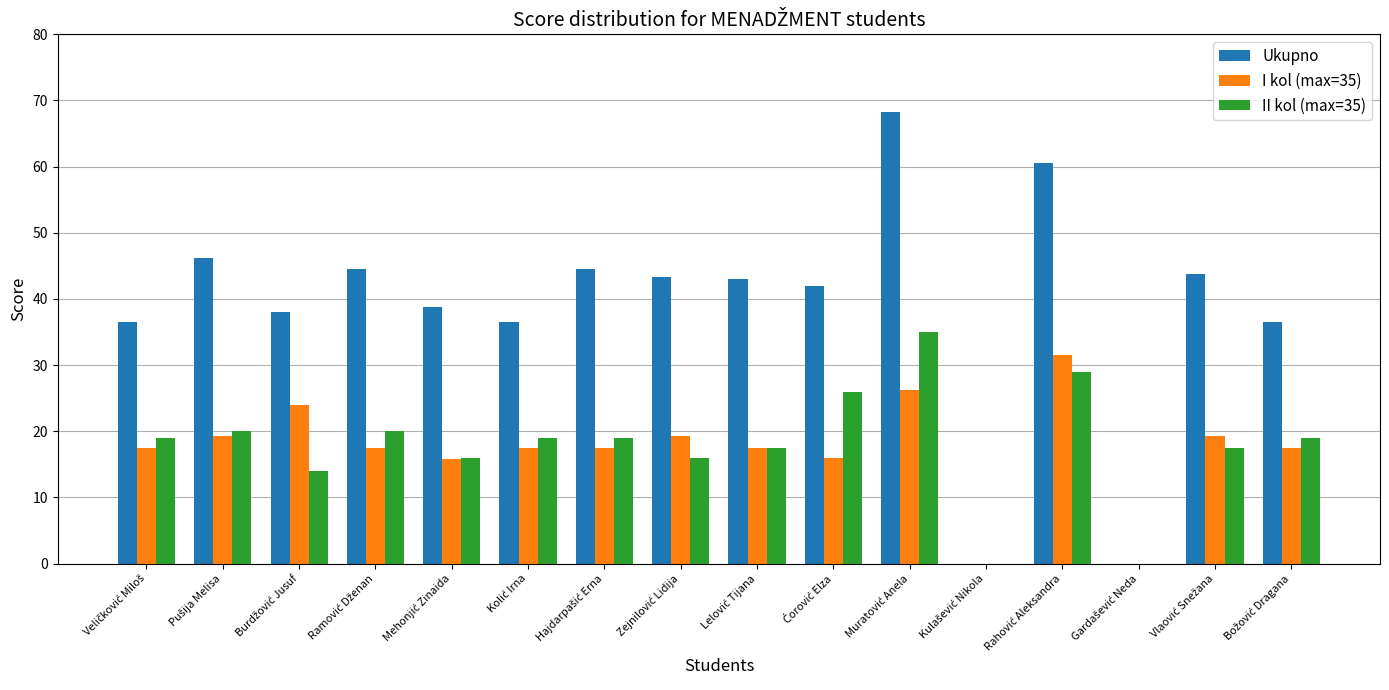

Which has a higher value, Zejnilović Lidija or Božović Dragana?

Zejnilović Lidija